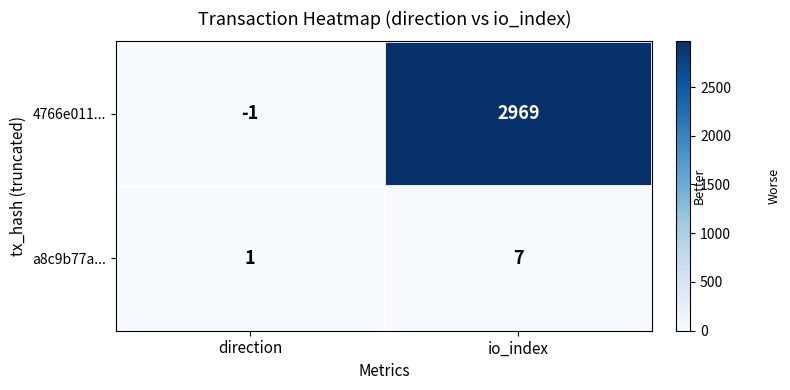

Reading left to right, transcribe all the data shown in this chart.

4766e011...: direction=-1	io_index=2969
a8c9b77a...: direction=1	io_index=7